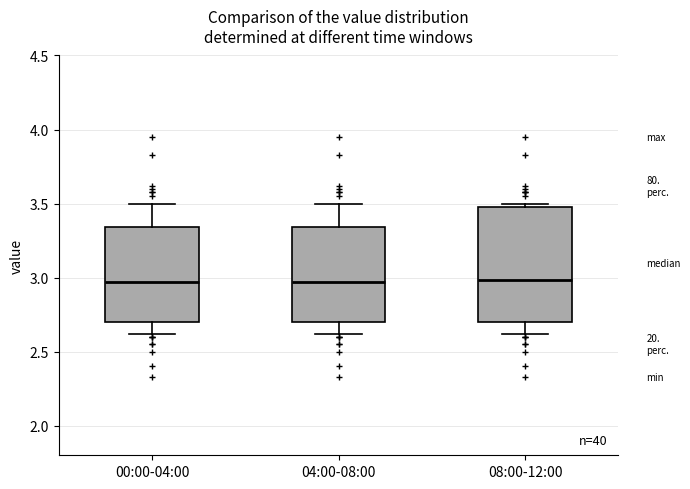

Reading left to right, transcribe this box plot: for each box, give where its median line is, the range the box spans, and where its two whiskers end, as read against the y-axis. The values are not printed on the chart, so give them approximately, as read against the axis.

00:00-04:00: median 2.95, box 2.70 to 3.35, whiskers 2.60 to 3.50
04:00-08:00: median 2.95, box 2.70 to 3.35, whiskers 2.60 to 3.50
08:00-12:00: median 3.00, box 2.70 to 3.50, whiskers 2.60 to 3.50 (just above the box's upper edge)